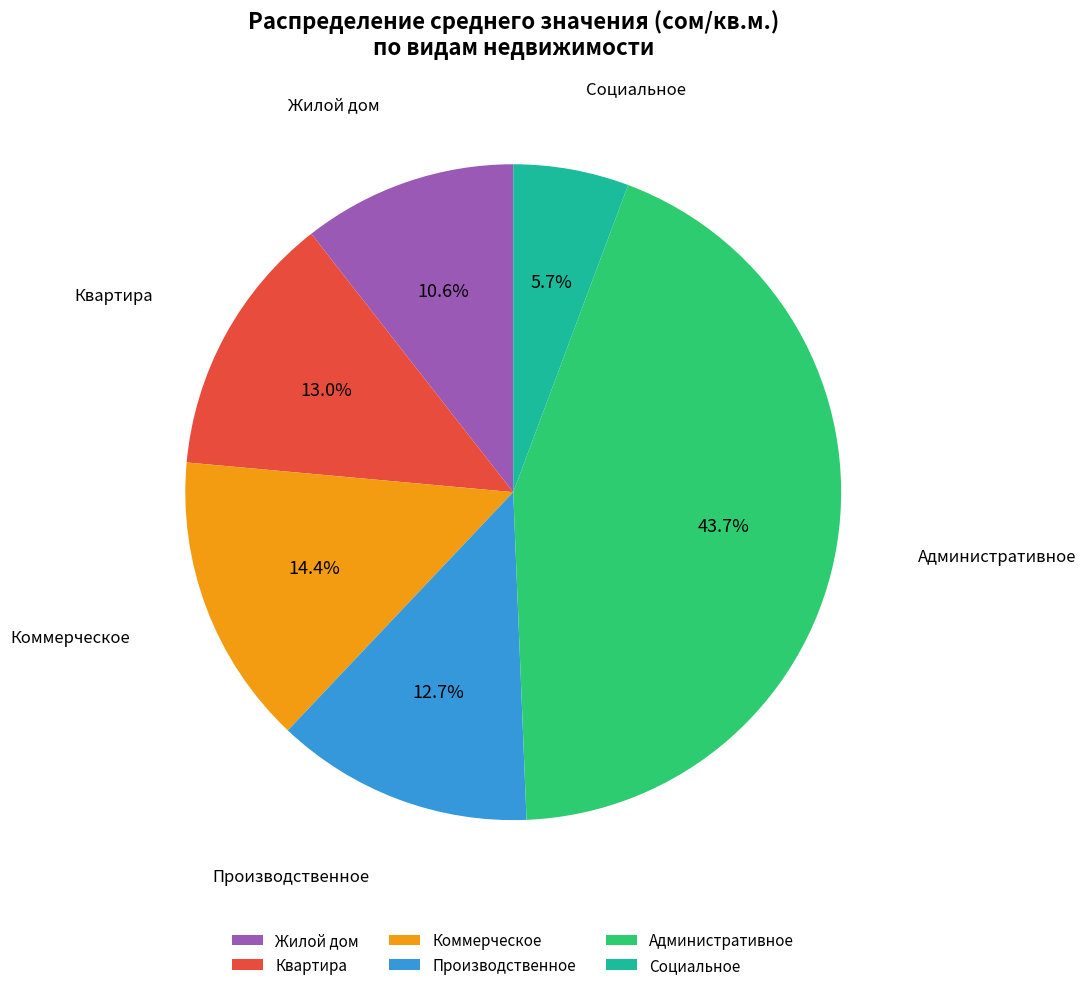

Is Производственное the majority of the pie?

No